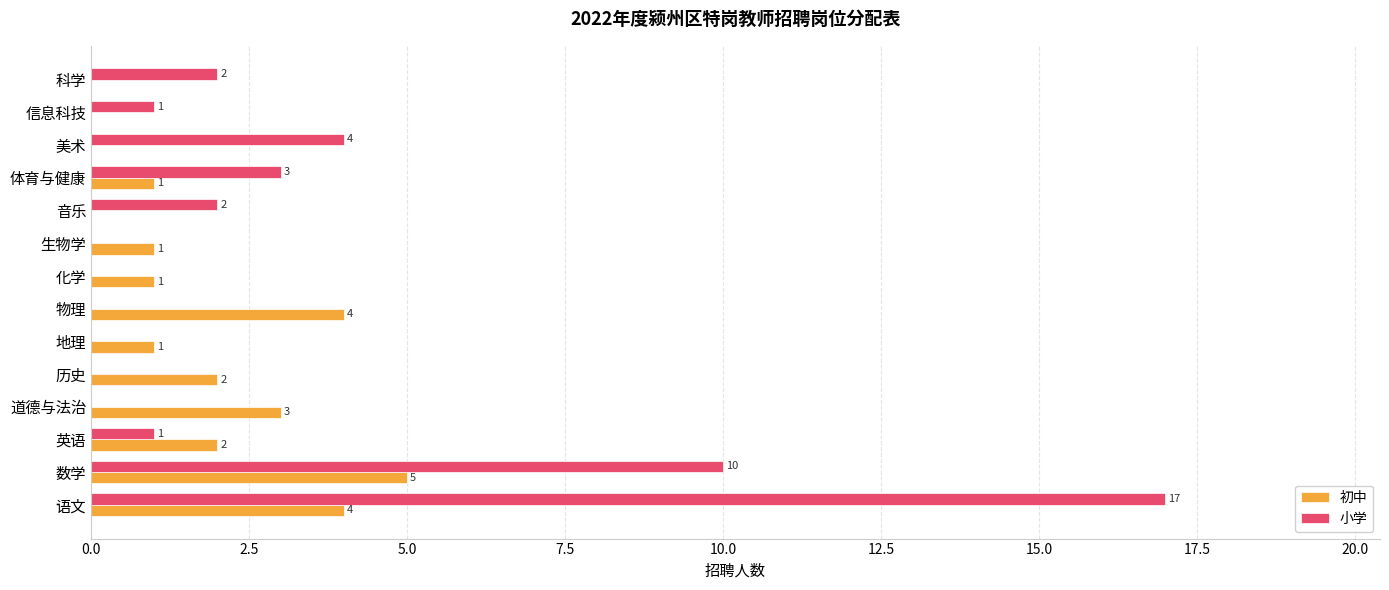

Which category has the highest value across all series?

语文